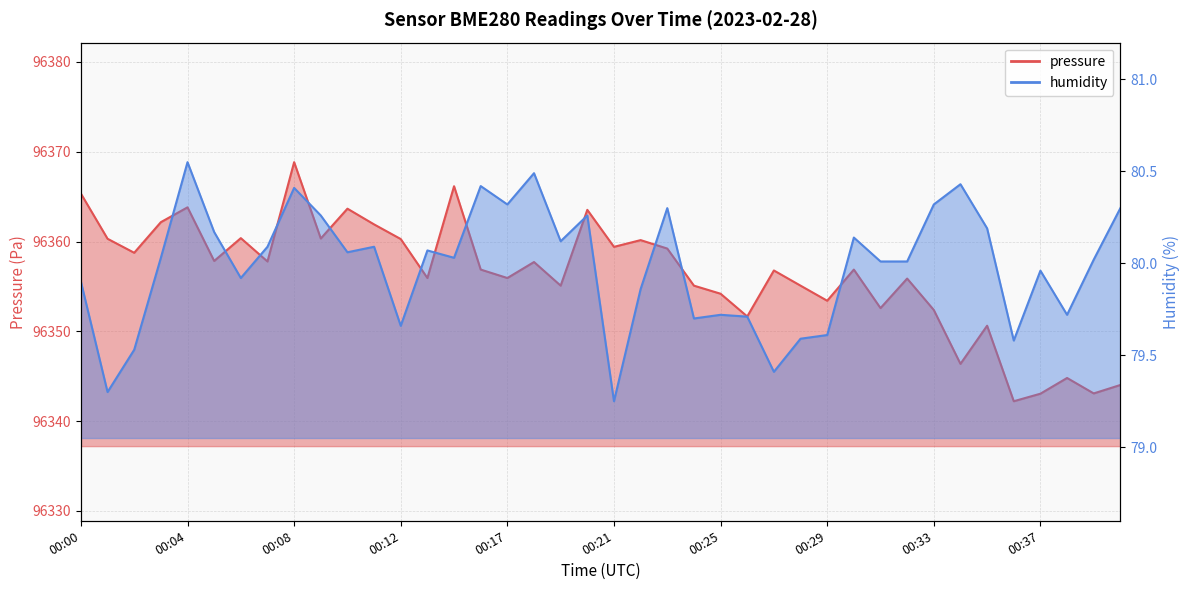

Reading left to right, what are all the values shown in this chart?

pressure: 96365.3	96360.3	96358.8	96362.2	96363.8	96357.8	96360.4	96357.8	96368.8	96360.3	96363.7	96361.9	96360.3	96355.9	96366.2	96356.9	96355.9	96357.7	96355.1	96363.5	96359.4	96360.2	96359.2	96355.1	96354.2	96351.7	96356.8	96355.1	96353.4	96356.9	96352.6	96355.9	96352.4	96346.4	96350.6	96342.2	96343.1	96344.8	96343.1	96344.0
humidity: 79.9	79.3	79.5	80.0	80.5	80.2	79.9	80.1	80.4	80.3	80.1	80.1	79.7	80.1	80.0	80.4	80.3	80.5	80.1	80.3	79.2	79.9	80.3	79.7	79.7	79.7	79.4	79.6	79.6	80.1	80.0	80.0	80.3	80.4	80.2	79.6	80.0	79.7	80.0	80.3